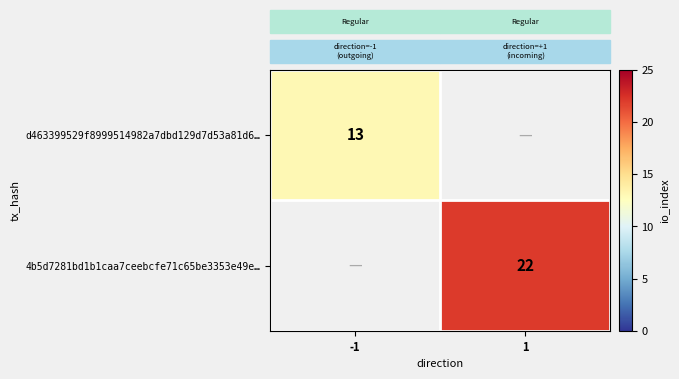

Is the value of d463399529f8999514982a7dbd129d7d53a81d6… at -1 greater than the value of 4b5d7281bd1b1caa7ceebcfe71c65be3353e49e… at 1?

No